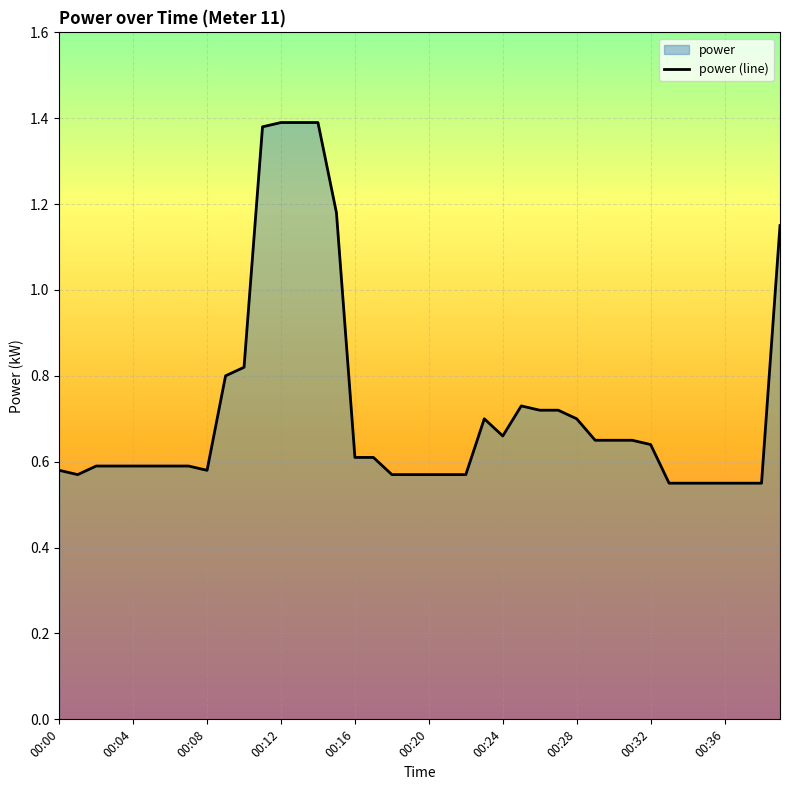

True or false: the data shows 0.4 at 00:04.

False